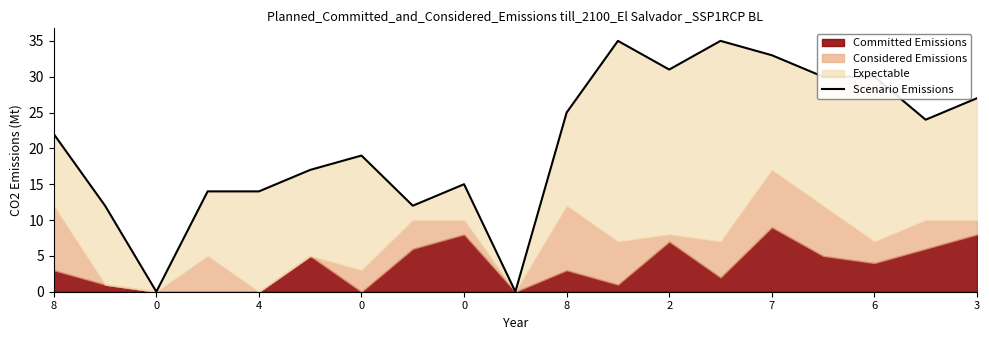

How many lines are shown in the chart?

1